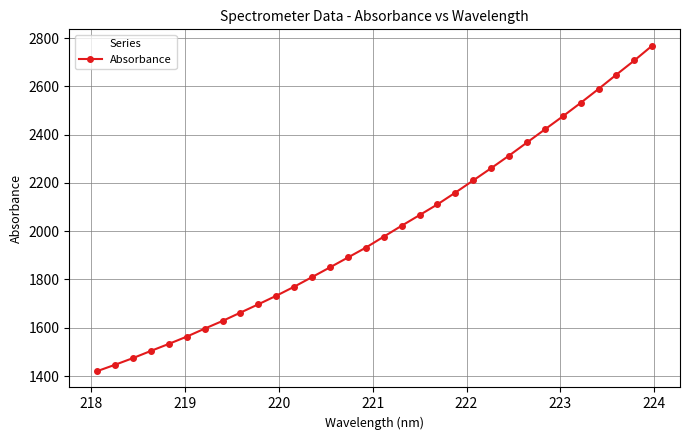

What is the value of the 9th point from the left?

1662.8